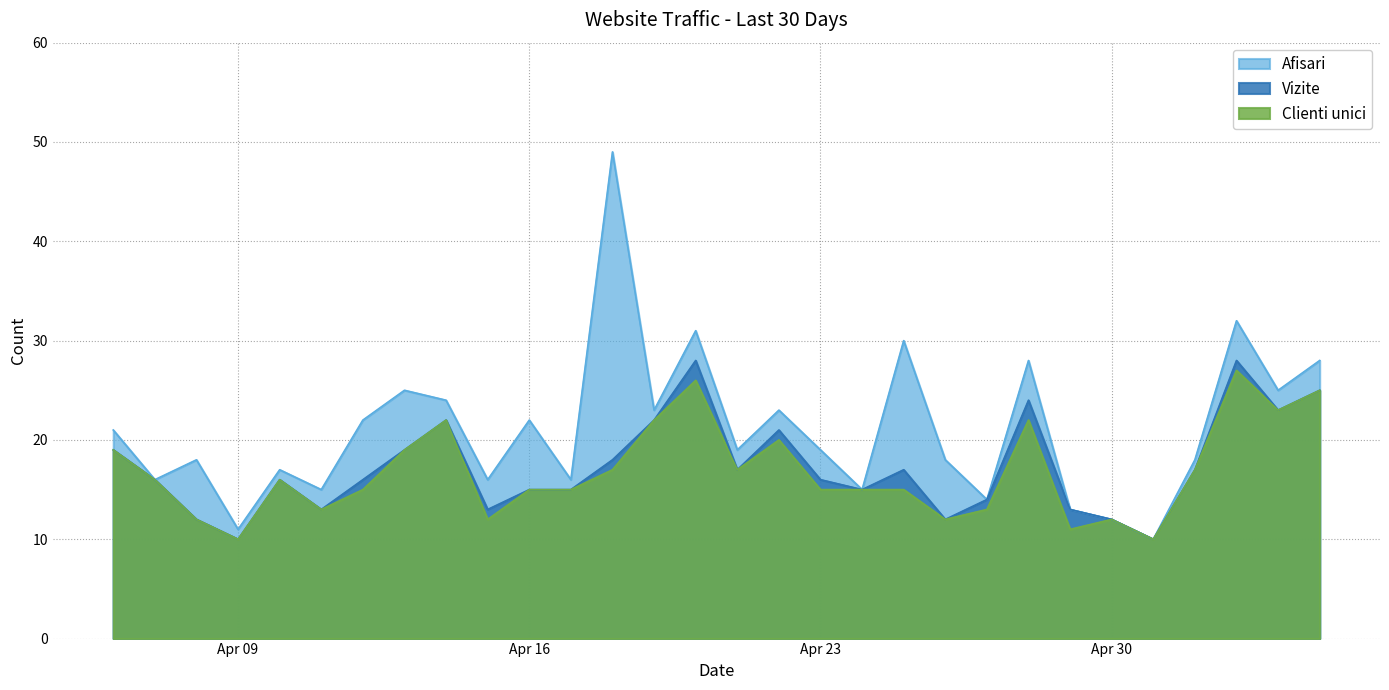

Which category has the lowest value across all series?

2024.5.1